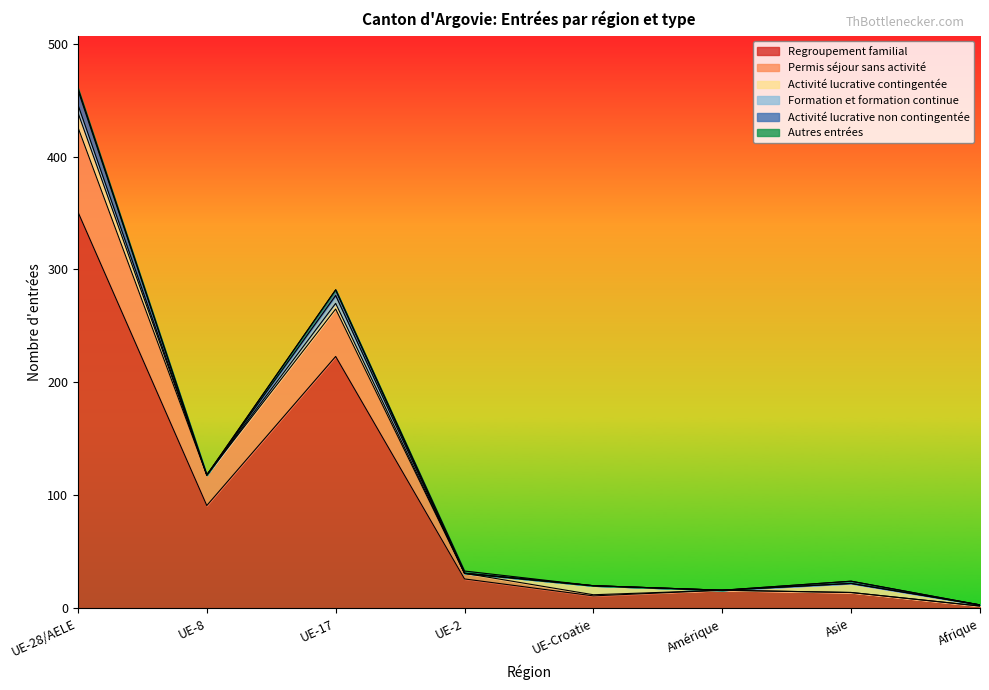

Reading left to right, what are all the values shown in this chart?

Regroupement familial: 351	91	223	26	11	16	14	2
Permis séjour sans activité: 75	27	42	5	1	0	0	0
Activité lucrative contingentée: 13	0	5	0	8	0	8	1
Formation et formation continue: 7	0	7	0	0	0	0	0
Activité lucrative non contingentée: 13	0	5	0	0	0	2	0
Autres entrées: 2	0	0	2	0	0	0	0